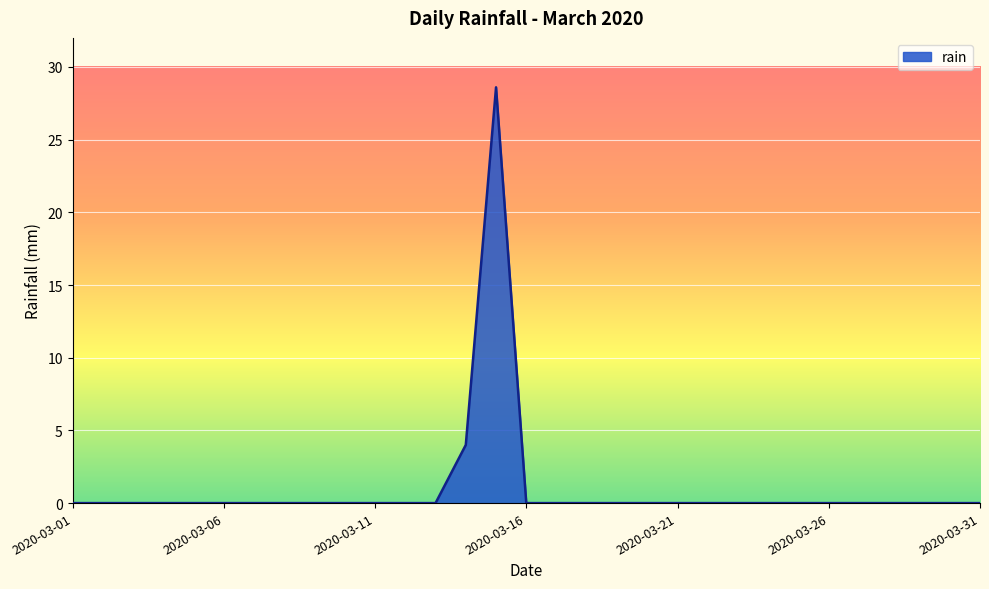

Does the chart display data point markers on the line(s)?

No